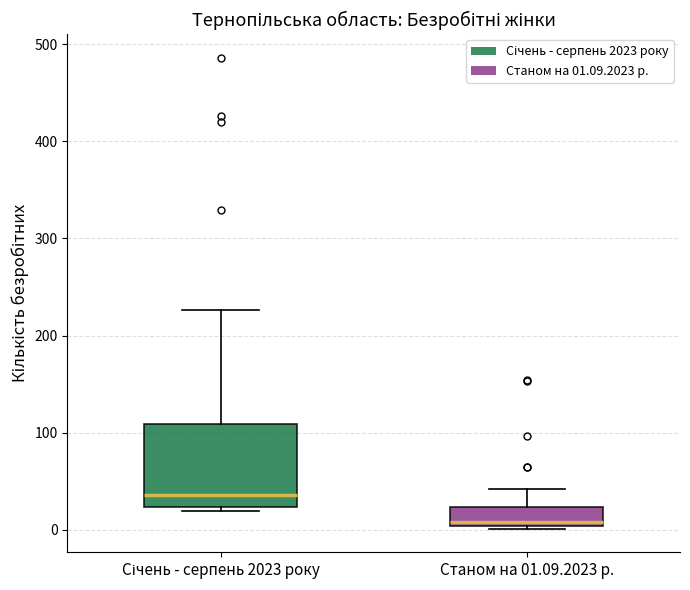

Reading left to right, transcribe this box plot: for each box, give where its median line is, the range the box spans, and where its two whiskers end, as read against the y-axis. The values are not printed on the chart, so give them approximately, as read against the axis.

Січень - серпень 2023 року: median 40, box 20 to 110, whiskers 20 (just below the box's lower edge) to 230
Станом на 01.09.2023 р.: median 10, box 0 to 20, whiskers 0 to 40